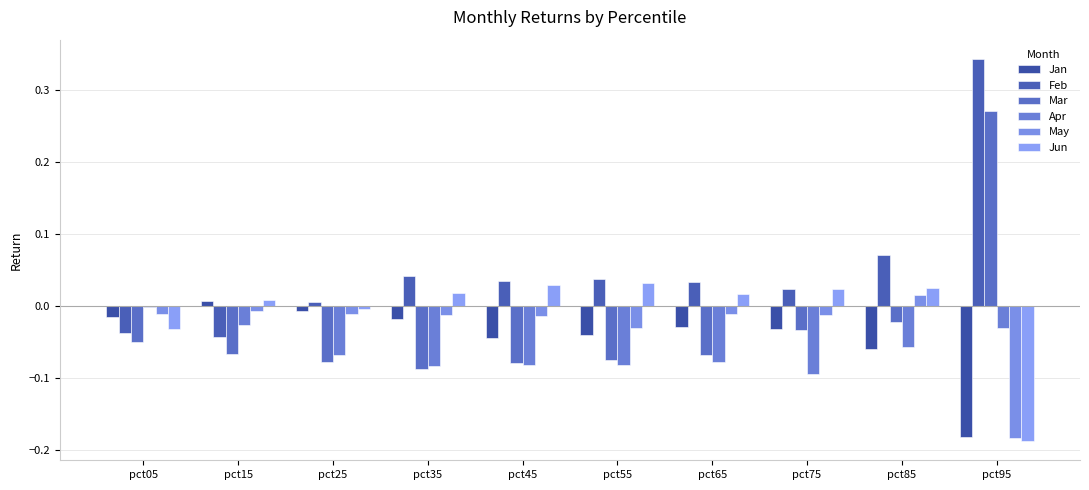

Reading left to right, transcribe all the data shown in this chart.

Jan: pct05=-0.0	pct15=0.0	pct25=-0.0	pct35=-0.0	pct45=-0.0	pct55=-0.0	pct65=-0.0	pct75=-0.0	pct85=-0.1	pct95=-0.2
Feb: pct05=-0.0	pct15=-0.0	pct25=0.0	pct35=0.0	pct45=0.0	pct55=0.0	pct65=0.0	pct75=0.0	pct85=0.1	pct95=0.3
Mar: pct05=-0.1	pct15=-0.1	pct25=-0.1	pct35=-0.1	pct45=-0.1	pct55=-0.1	pct65=-0.1	pct75=-0.0	pct85=-0.0	pct95=0.3
Apr: pct05=-0.0	pct15=-0.0	pct25=-0.1	pct35=-0.1	pct45=-0.1	pct55=-0.1	pct65=-0.1	pct75=-0.1	pct85=-0.1	pct95=-0.0
May: pct05=-0.0	pct15=-0.0	pct25=-0.0	pct35=-0.0	pct45=-0.0	pct55=-0.0	pct65=-0.0	pct75=-0.0	pct85=0.0	pct95=-0.2
Jun: pct05=-0.0	pct15=0.0	pct25=-0.0	pct35=0.0	pct45=0.0	pct55=0.0	pct65=0.0	pct75=0.0	pct85=0.0	pct95=-0.2